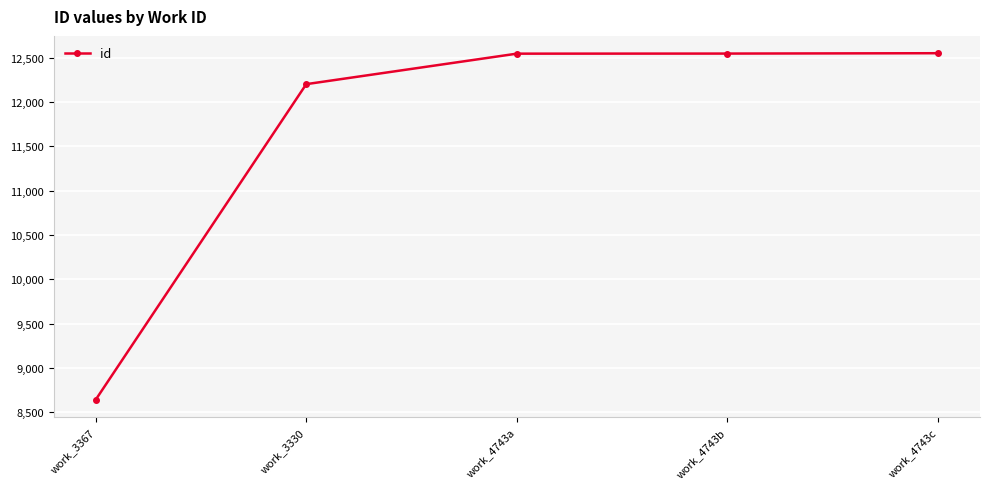

What is the label of the 3rd point from the left?

work_4743a